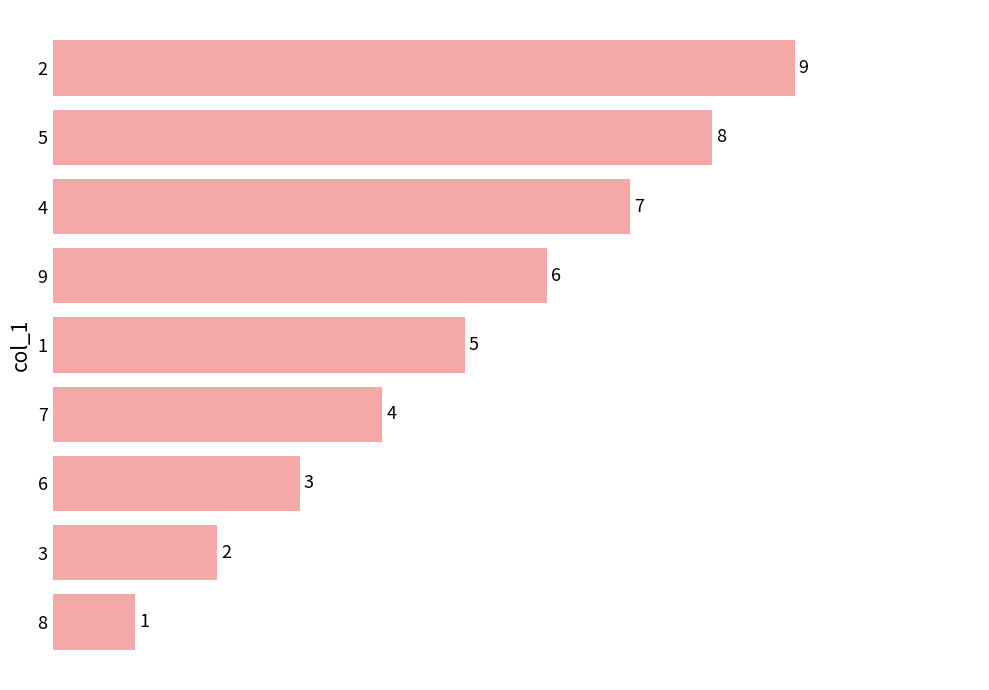

List the labels in order of value, largest first.

2, 5, 4, 9, 1, 7, 6, 3, 8